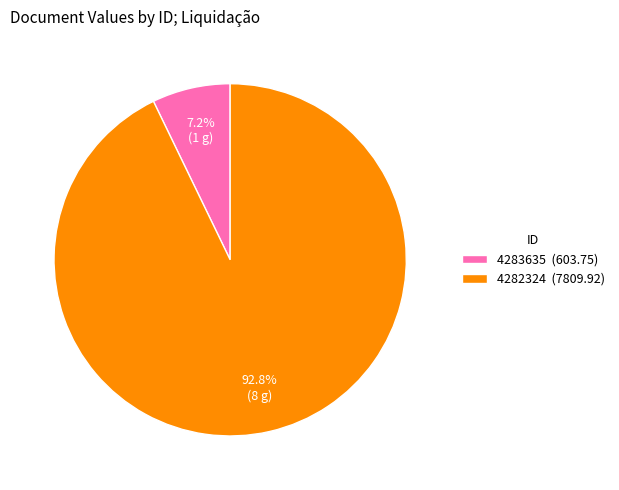

Between 4282324 (7809.92) and 4283635 (603.75), which is larger?

4282324 (7809.92)